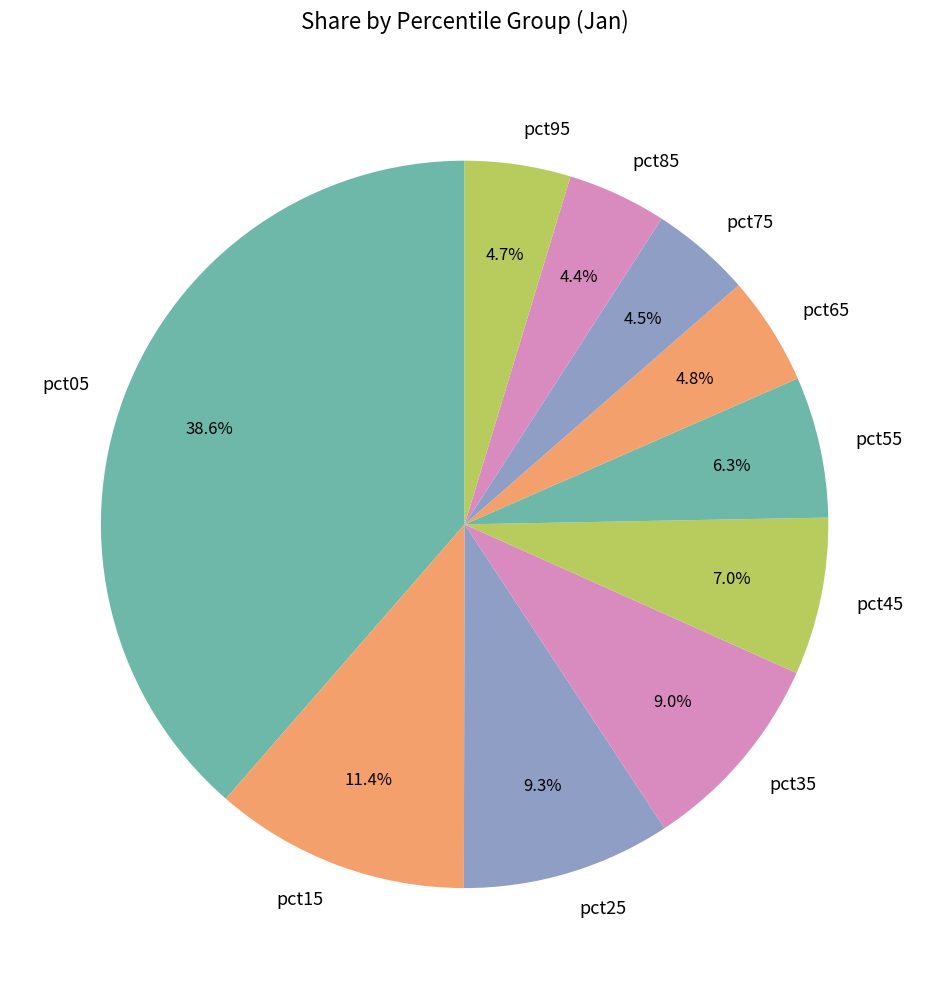

Is pct25 the majority of the pie?

No